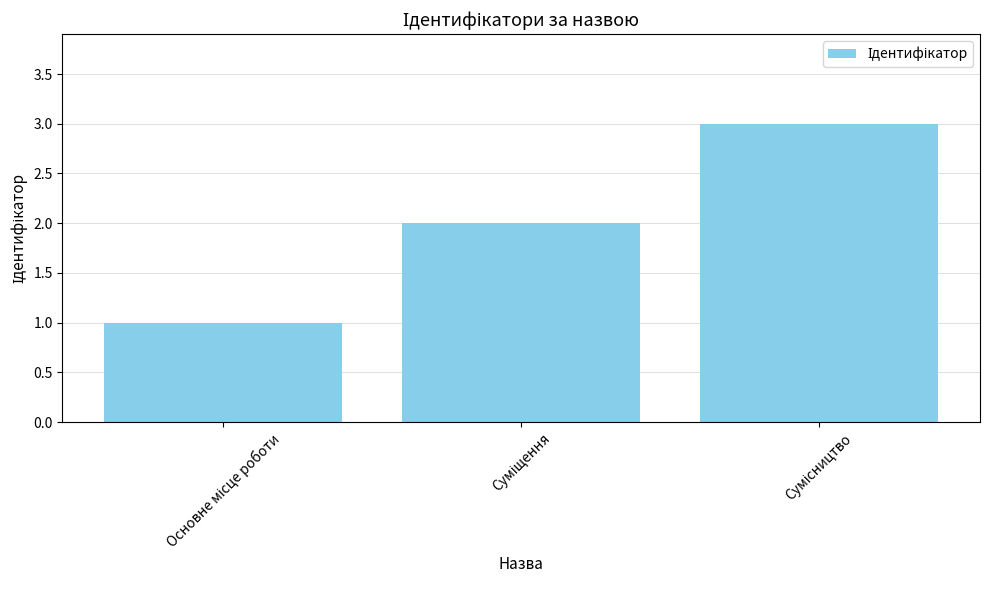

How many bars are there in total?

3